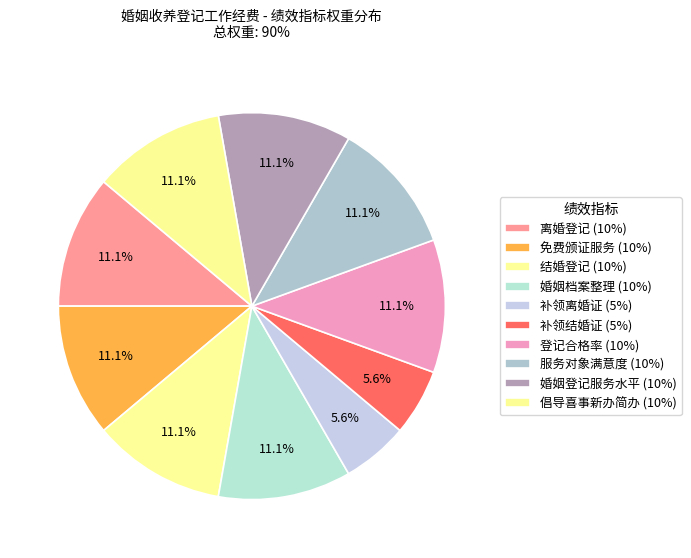

Is it true that 婚姻登记服务水平 is 1% of the pie?

False